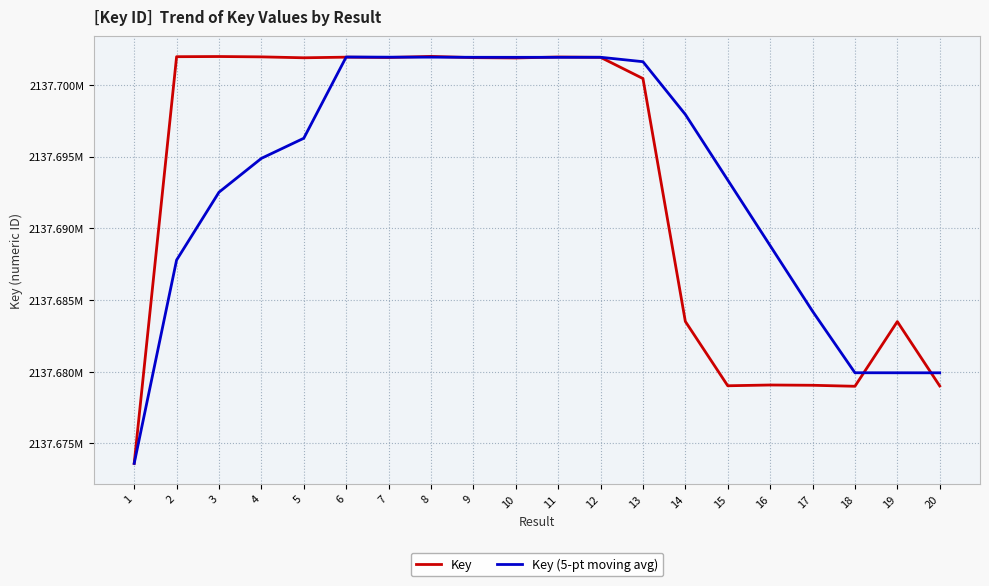

What is the highest value of the Key (5-pt moving avg) series?

2137701938.4